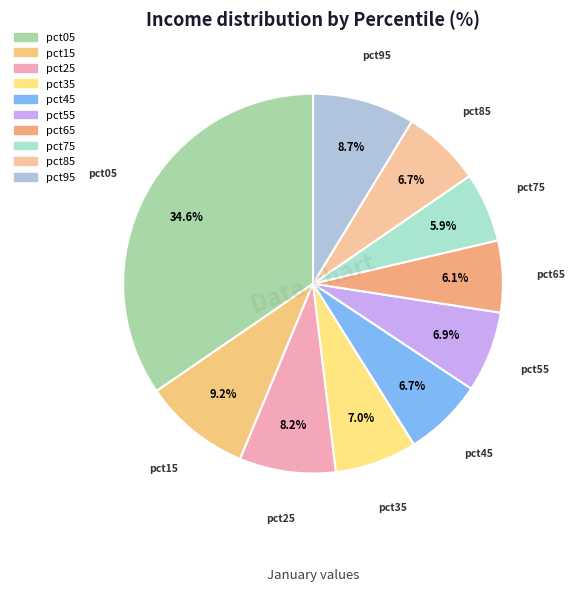

To the nearest percent, what is the difference between the largest and smallest slice percentages?

29%